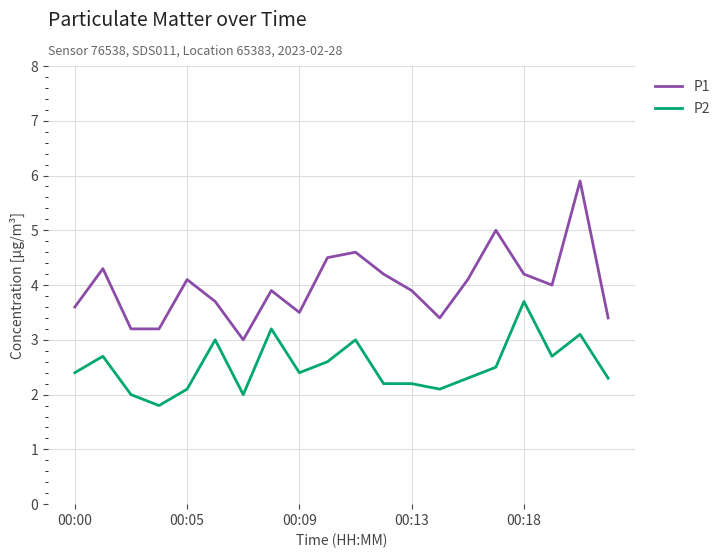

True or false: P2 and P1 cross at least once.

False